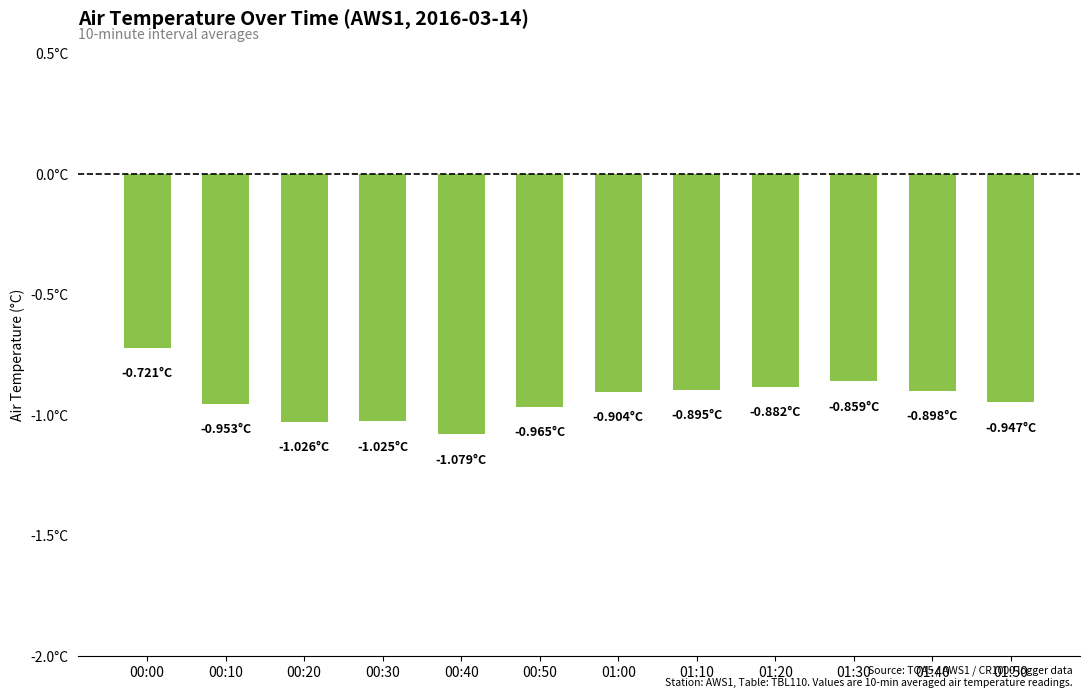

Reading right to left, what are all the values shown in this chart?

01:50=-0.9	01:40=-0.9	01:30=-0.9	01:20=-0.9	01:10=-0.9	01:00=-0.9	00:50=-1.0	00:40=-1.1	00:30=-1.0	00:20=-1.0	00:10=-1.0	00:00=-0.7